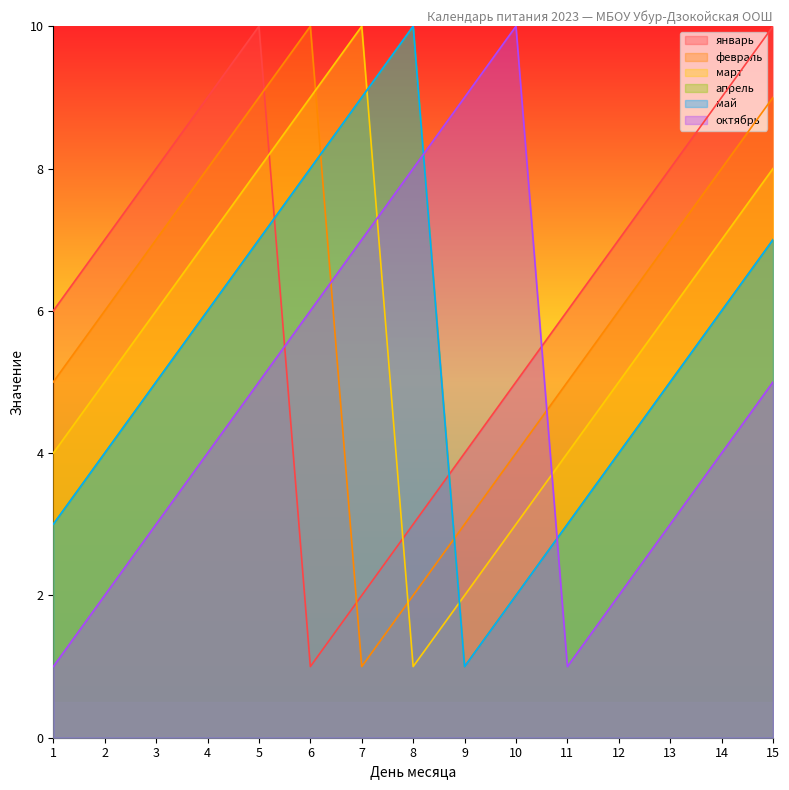

Which series has the largest total across all categories?

январь